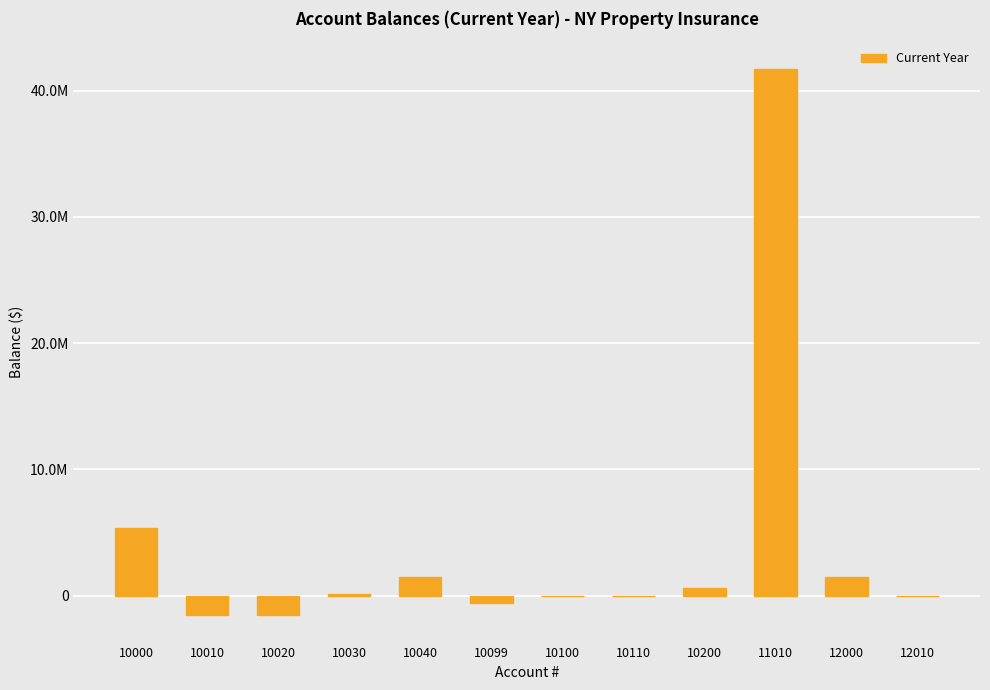

List the labels in order of value, largest first.

11010, 10000, 10040, 12000, 10200, 10030, 10100, 10110, 12010, 10099, 10020, 10010